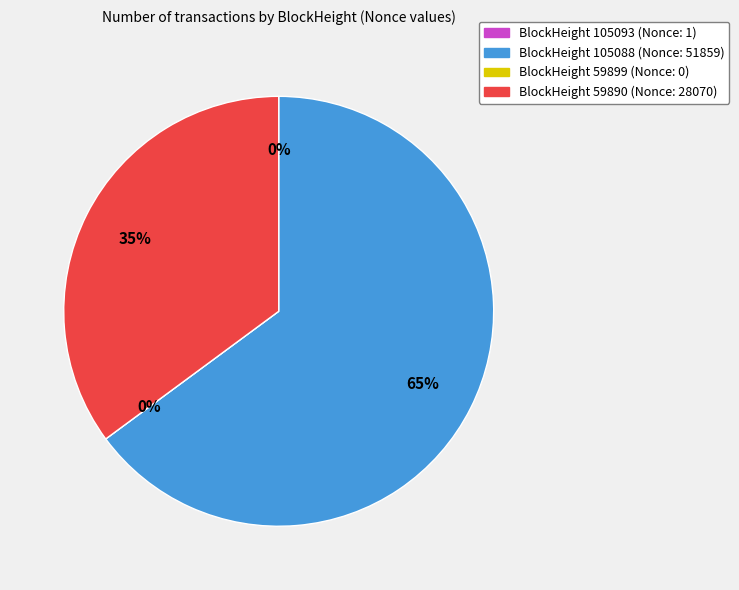

To the nearest percent, what is the difference between the largest and smallest slice percentages?

65%